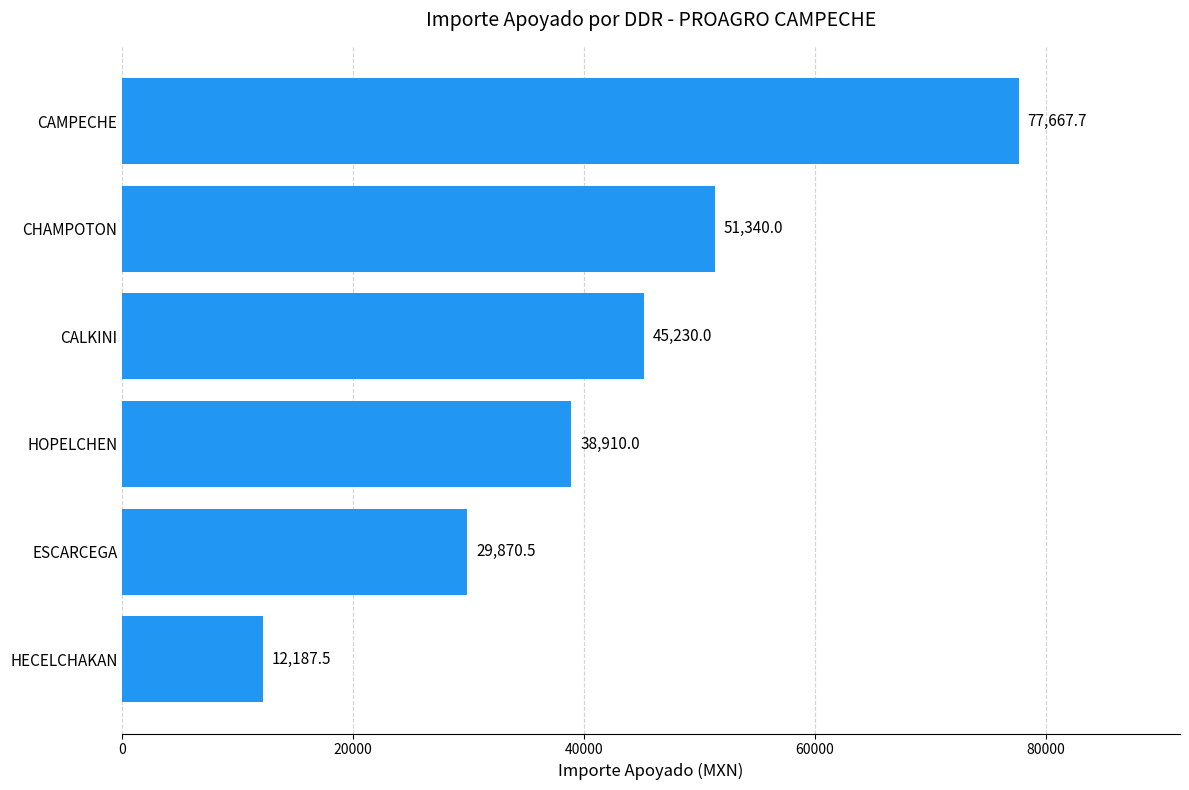

What is the change in value from CALKINI to CAMPECHE?

+32437.7